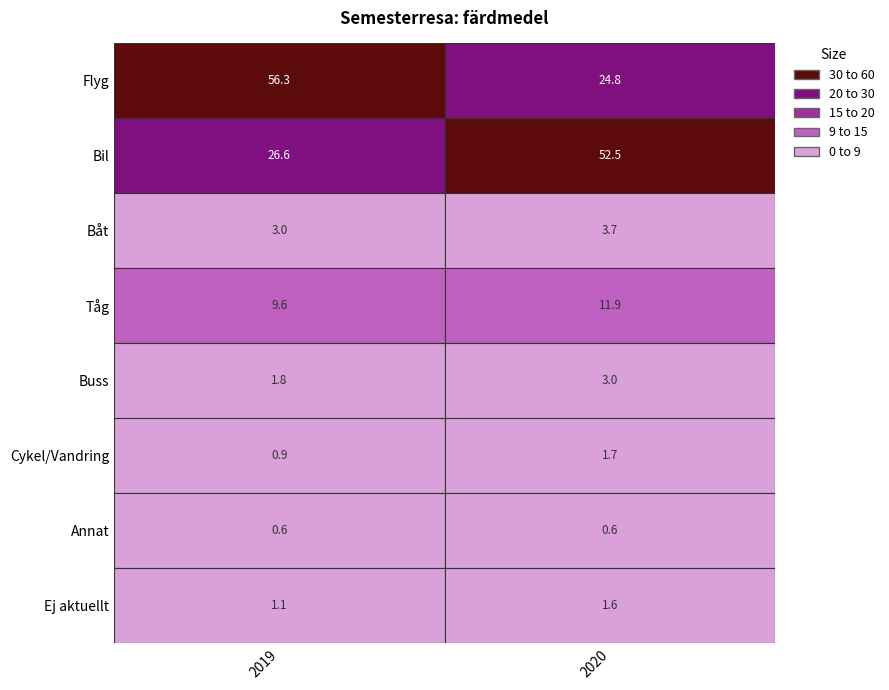

Read the Annat value at 2020.

0.6